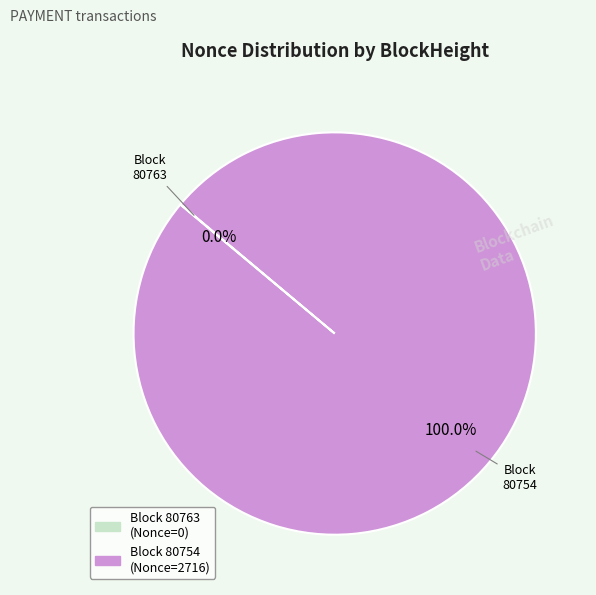

Is there a majority slice in this chart?

Yes